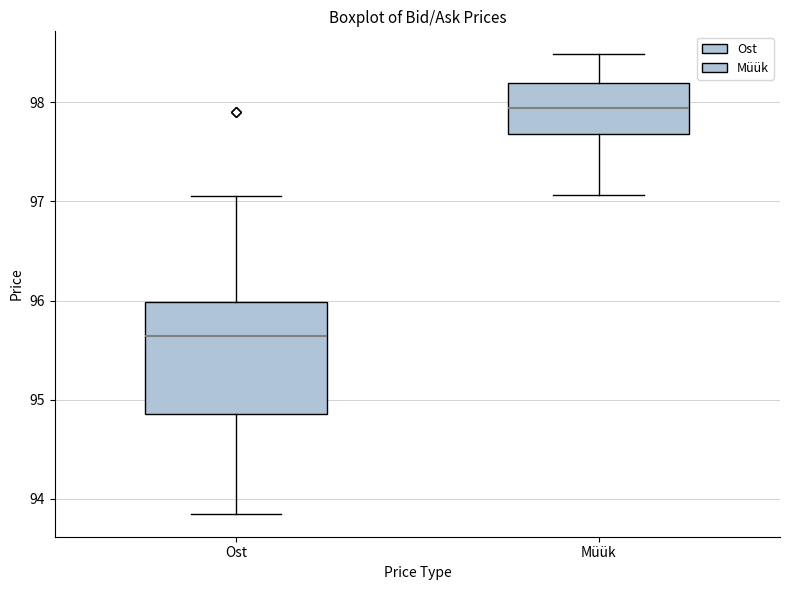

Reading left to right, read every box against the y-axis: the position of its median line, the range the box covers, and the ends of its whiskers. The values are not printed on the chart, so give them approximately, as read against the axis.

Ost: median 95.6, box 94.9 to 96.0, whiskers 93.9 to 97.1
Müük: median 97.9, box 97.7 to 98.2, whiskers 97.1 to 98.5